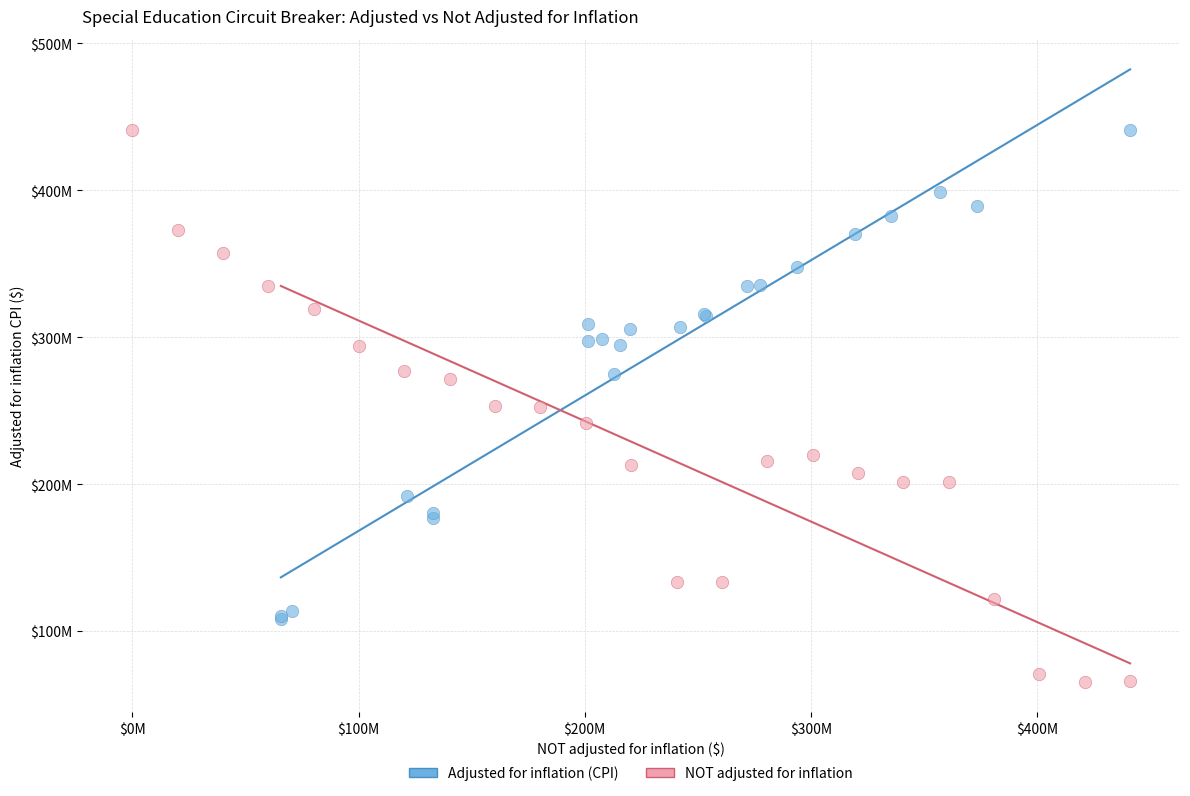

Which series reaches the minimum Y coordinate?

NOT adjusted for inflation